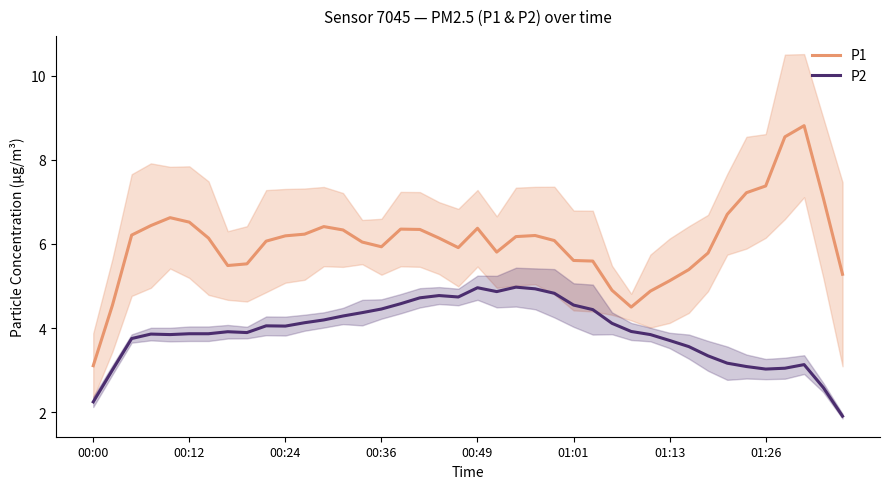

True or false: P1 and P2 cross at least once.

False